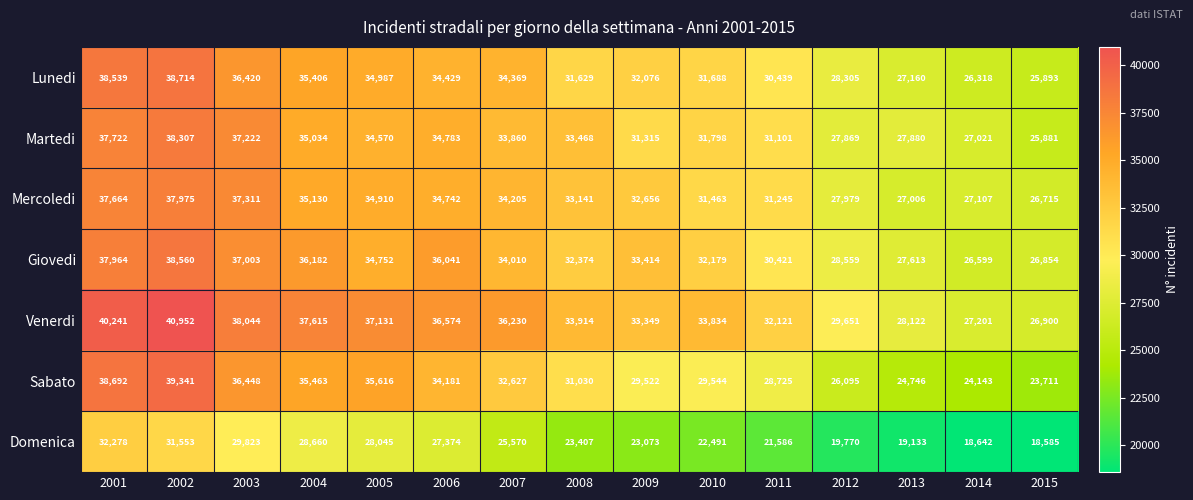

Between 2003 and 2005, which series saw the biggest shift?

Martedi